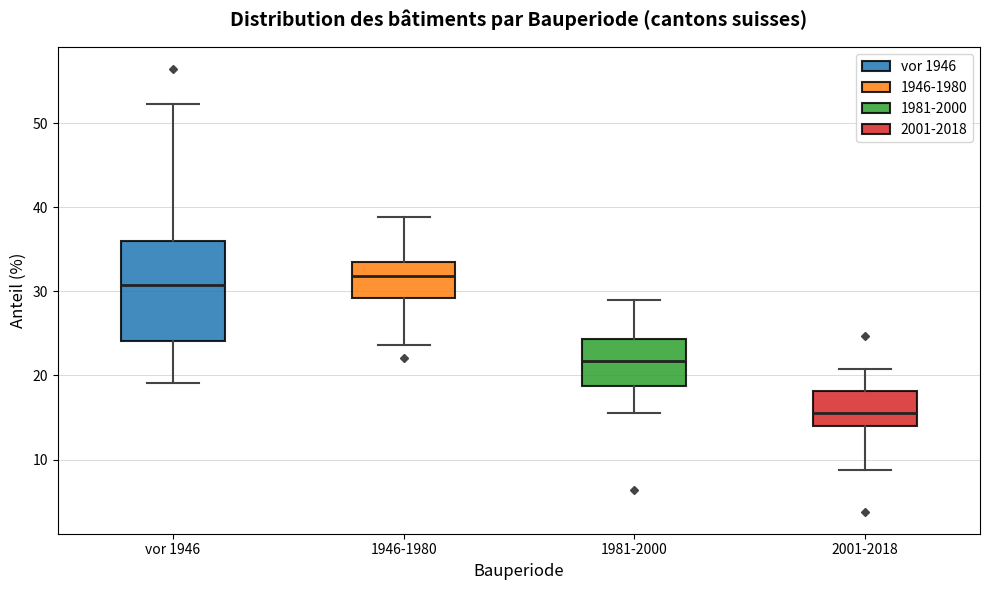

Comparing the boxes themselves (not the whiskers), which one is the tallest?

vor 1946